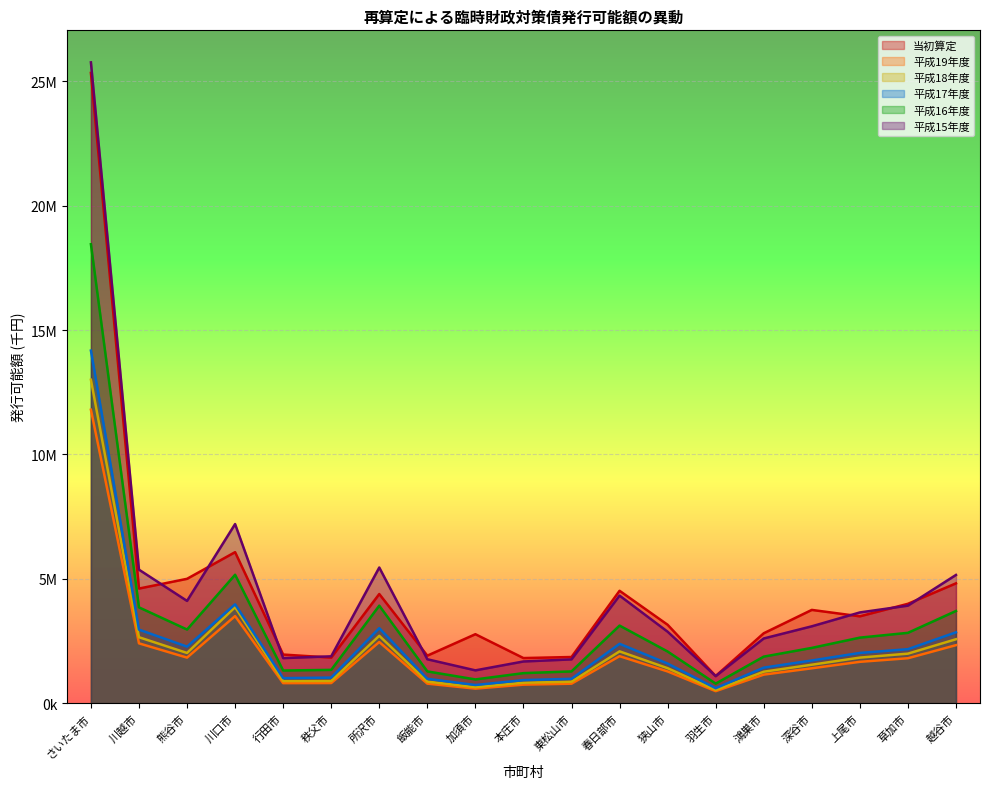

At which label does 平成19年度 reach its minimum?

羽生市